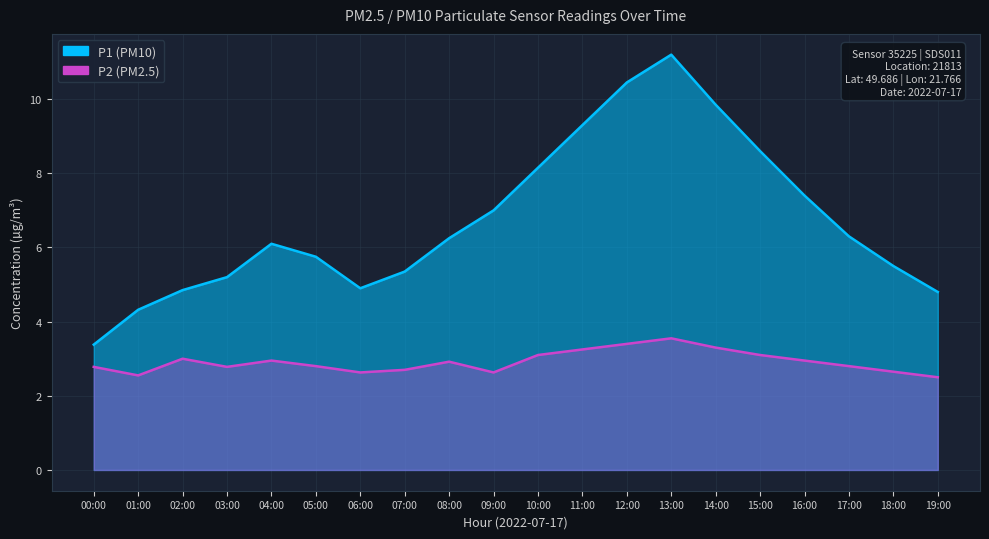

What is the total value across all series at 16:00?

10.4